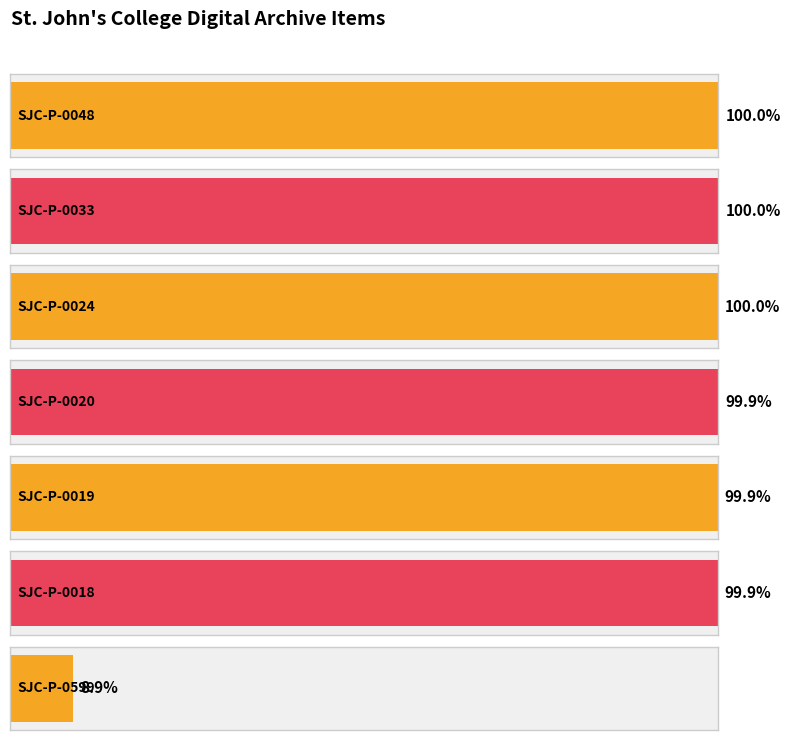

Does the chart contain any negative values?

No